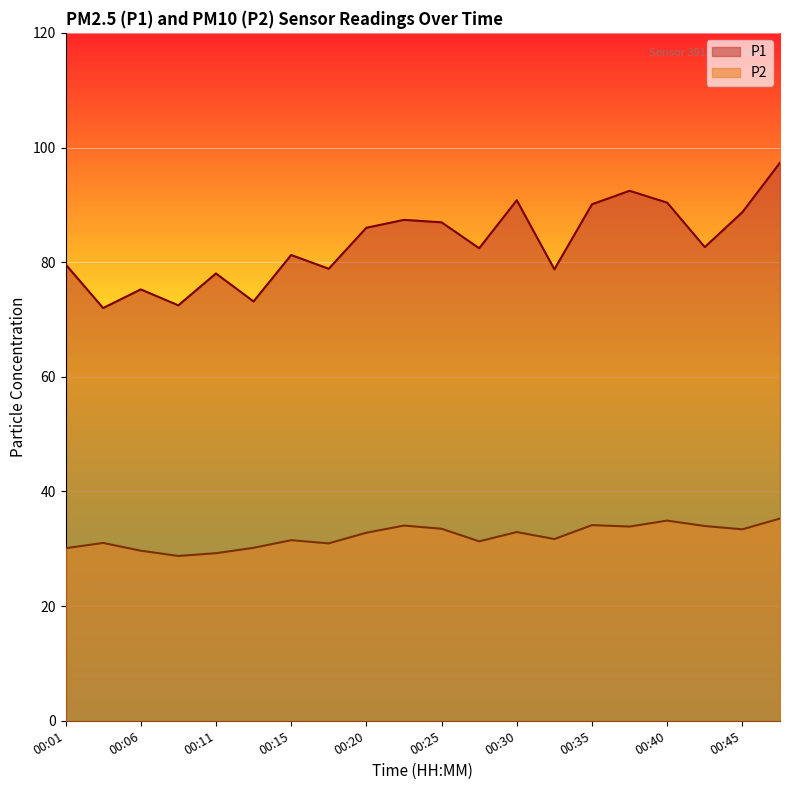

How many lines are shown in the chart?

2